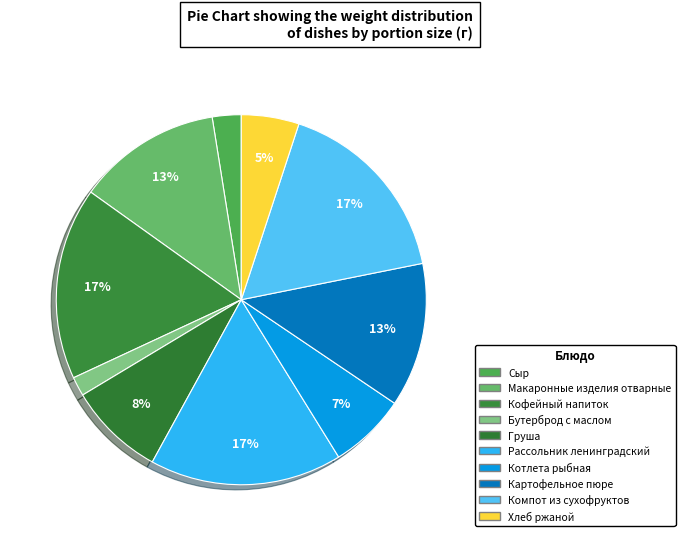

What is the largest slice in the pie chart?

Кофейный напиток